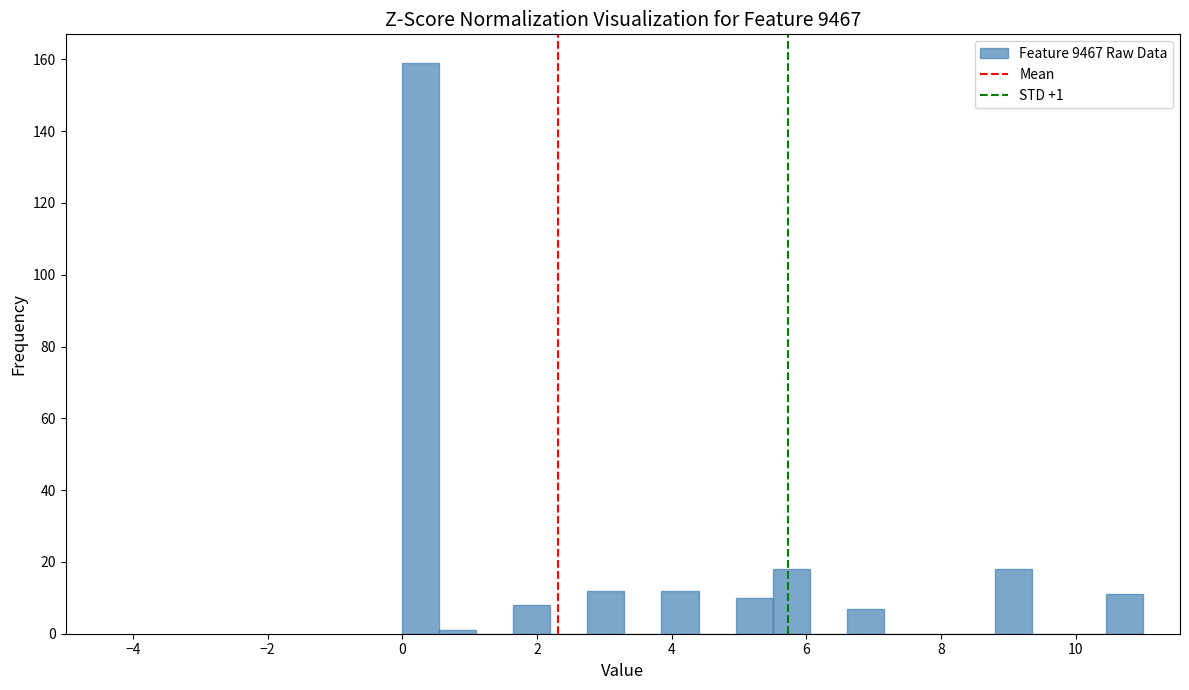

Read against the x-axis, roughly where is the centre of the tallest bar?

0.2